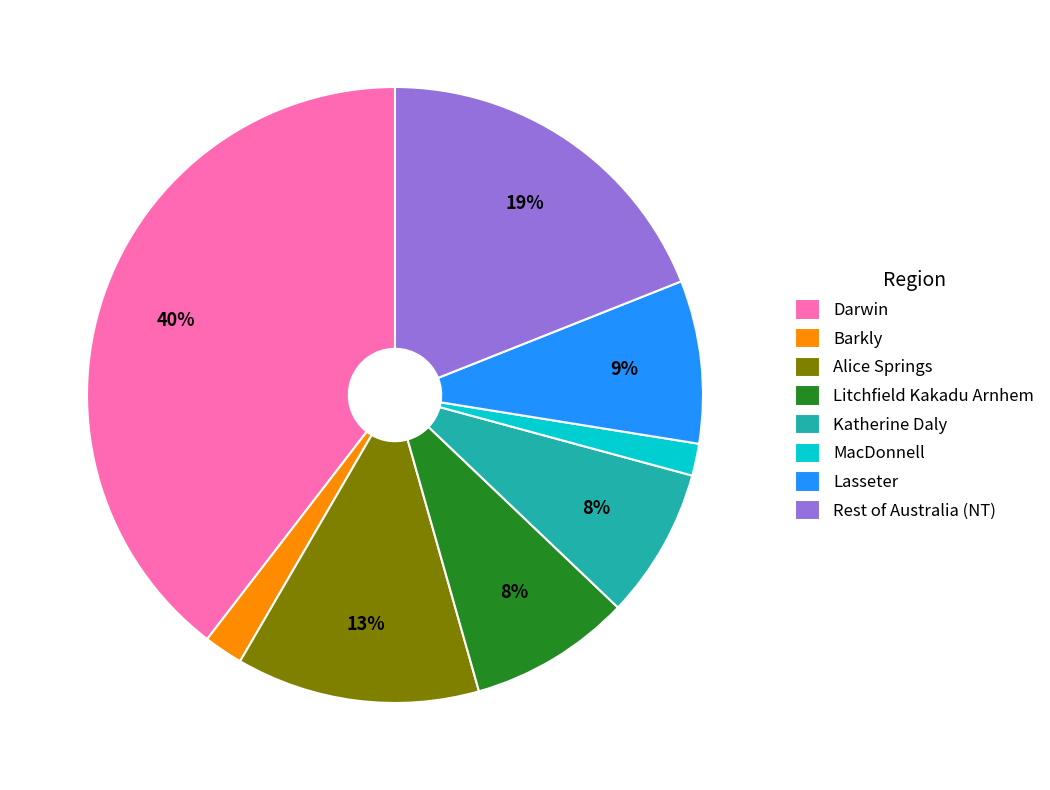

Count the number of slices in the pie.

8